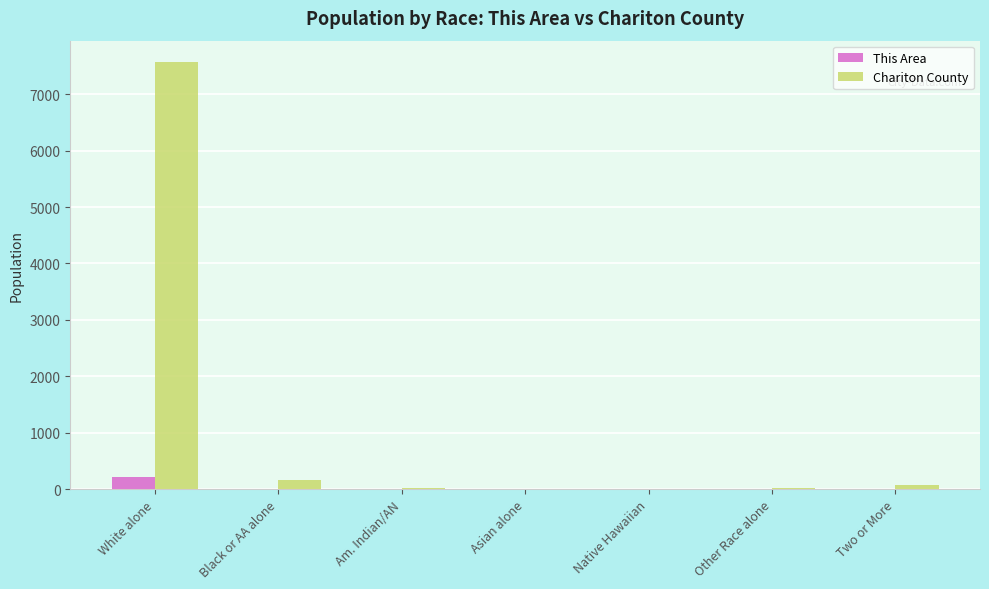

At which label does Chariton County reach its peak?

White alone